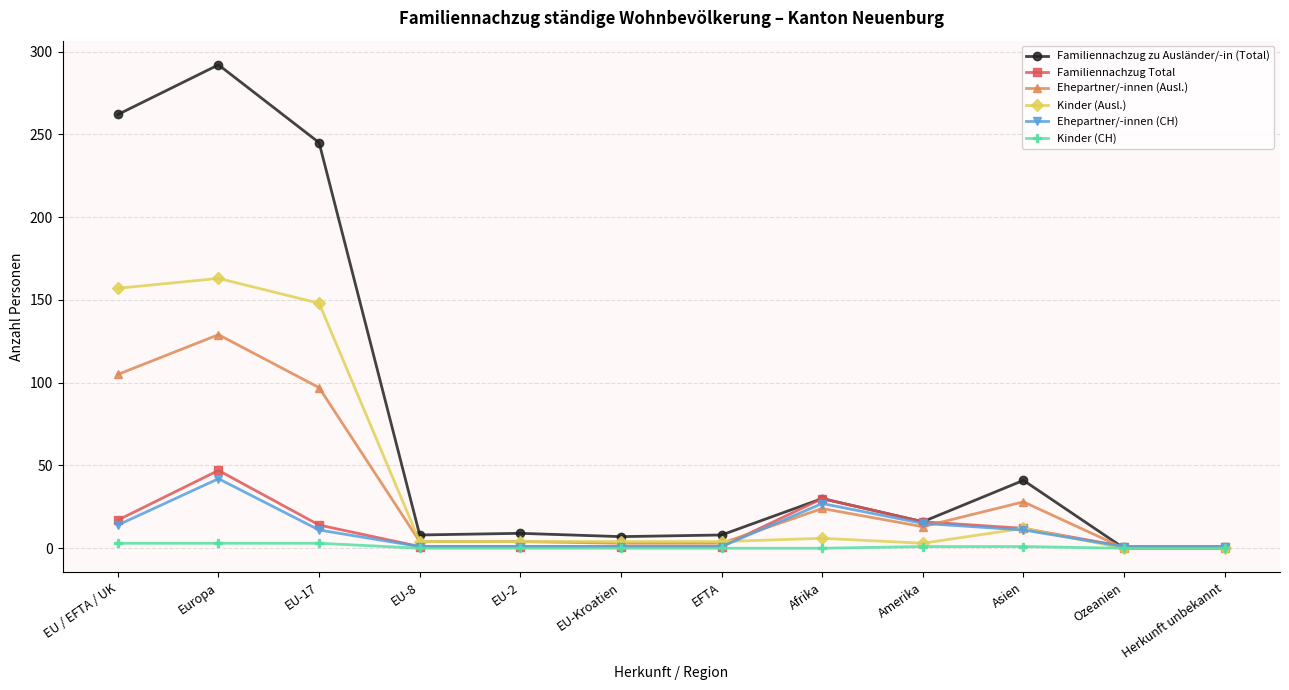

Between Afrika and Ozeanien, which series saw the biggest shift?

Familiennachzug zu Ausländer/-in (Total)